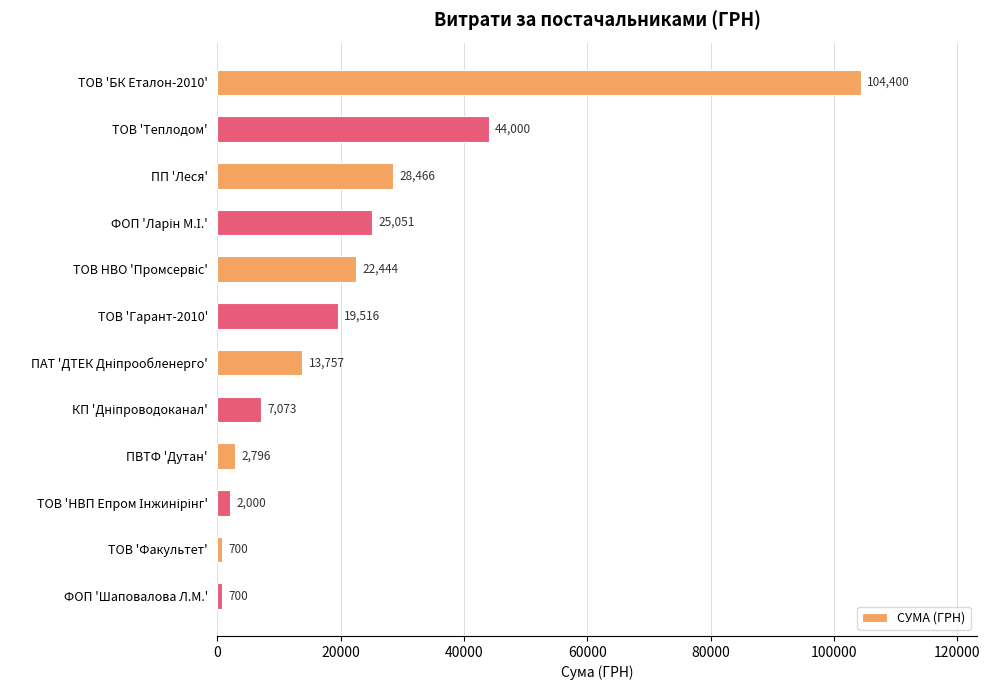

Are the bars horizontal?

Yes